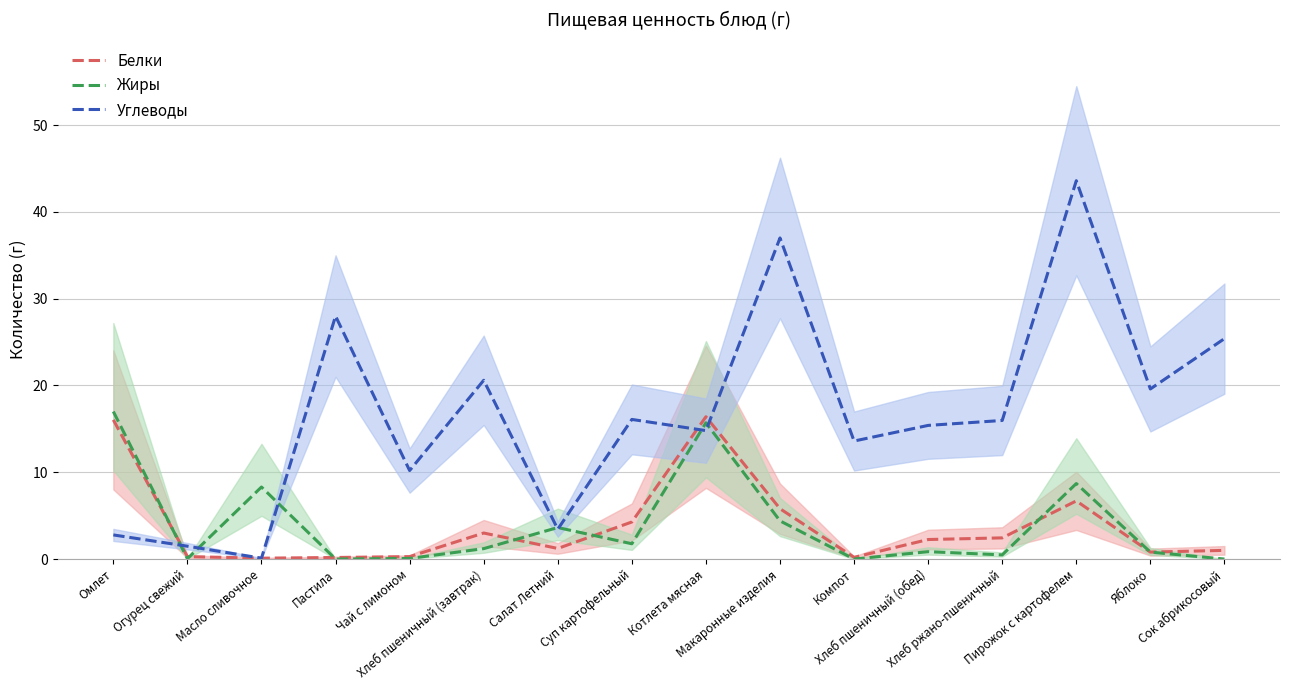

How many data points in Углеводы are less than 15?

7